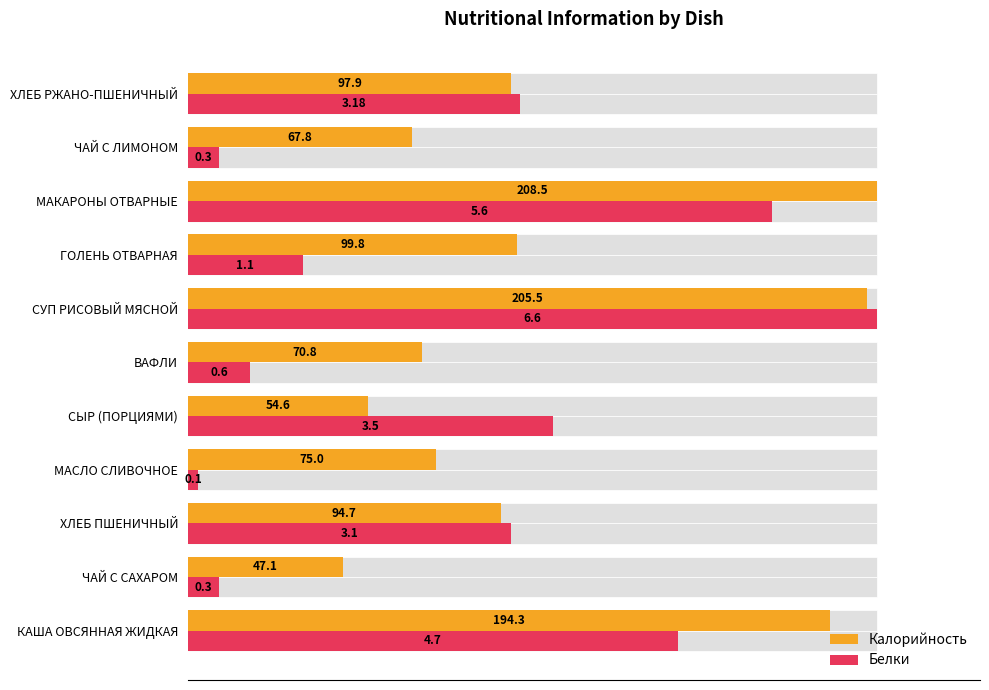

Are the bars grouped side by side (vs. stacked)?

Yes